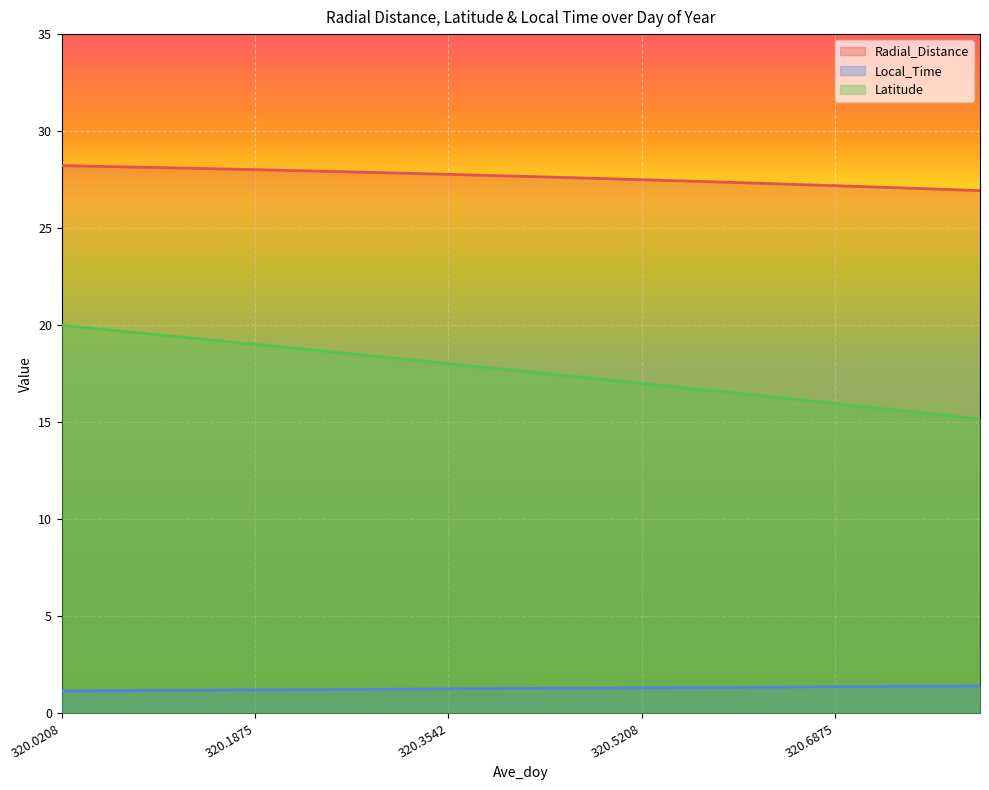

Reading left to right, transcribe all the data shown in this chart.

Radial_Distance: 320.0208=28.2	320.0625=28.2	320.1042=28.1	320.1458=28.1	320.1875=28.0	320.2292=28.0	320.2708=27.9	320.3125=27.8	320.3542=27.8	320.3958=27.7	320.4375=27.6	320.4792=27.6	320.5208=27.5	320.5625=27.4	320.6042=27.3	320.6458=27.3	320.6875=27.2	320.7292=27.1	320.7708=27.0	320.8125=26.9
Local_Time: 320.0208=1.2	320.0625=1.2	320.1042=1.2	320.1458=1.2	320.1875=1.2	320.2292=1.2	320.2708=1.2	320.3125=1.2	320.3542=1.3	320.3958=1.3	320.4375=1.3	320.4792=1.3	320.5208=1.3	320.5625=1.3	320.6042=1.3	320.6458=1.4	320.6875=1.4	320.7292=1.4	320.7708=1.4	320.8125=1.4
Latitude: 320.0208=20.0	320.0625=19.7	320.1042=19.5	320.1458=19.3	320.1875=19.0	320.2292=18.8	320.2708=18.5	320.3125=18.3	320.3542=18.0	320.3958=17.8	320.4375=17.5	320.4792=17.3	320.5208=17.0	320.5625=16.7	320.6042=16.5	320.6458=16.2	320.6875=16.0	320.7292=15.7	320.7708=15.4	320.8125=15.2